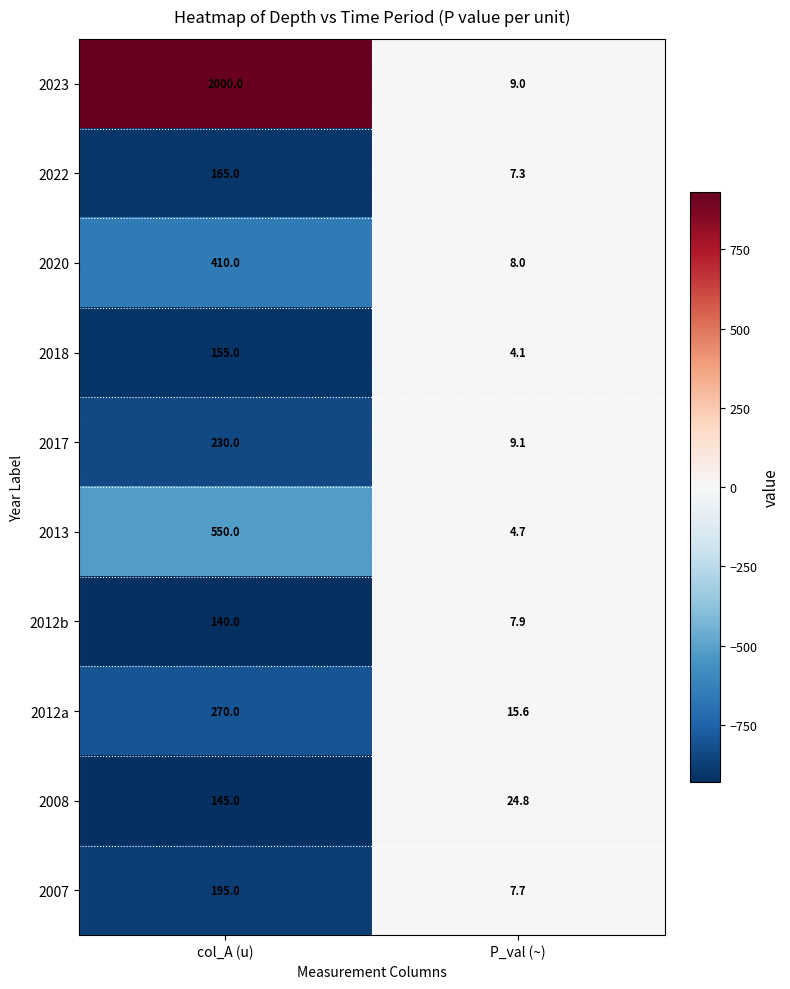

Is it true that 2012a equals 10.0 at P_val (~)?

False